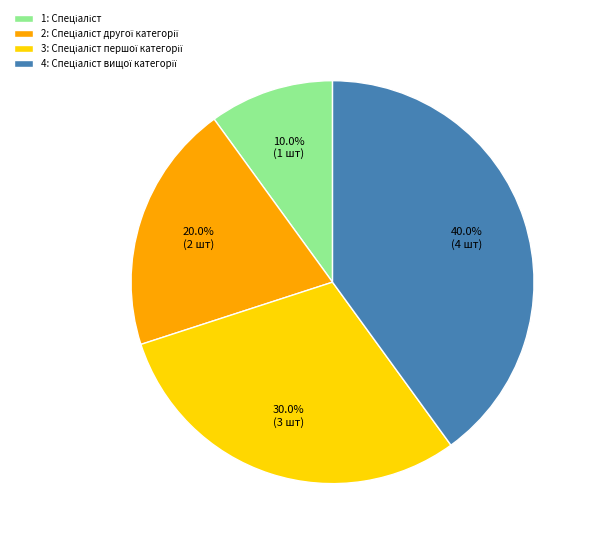

Is there any slice that represents more than half of the pie?

No